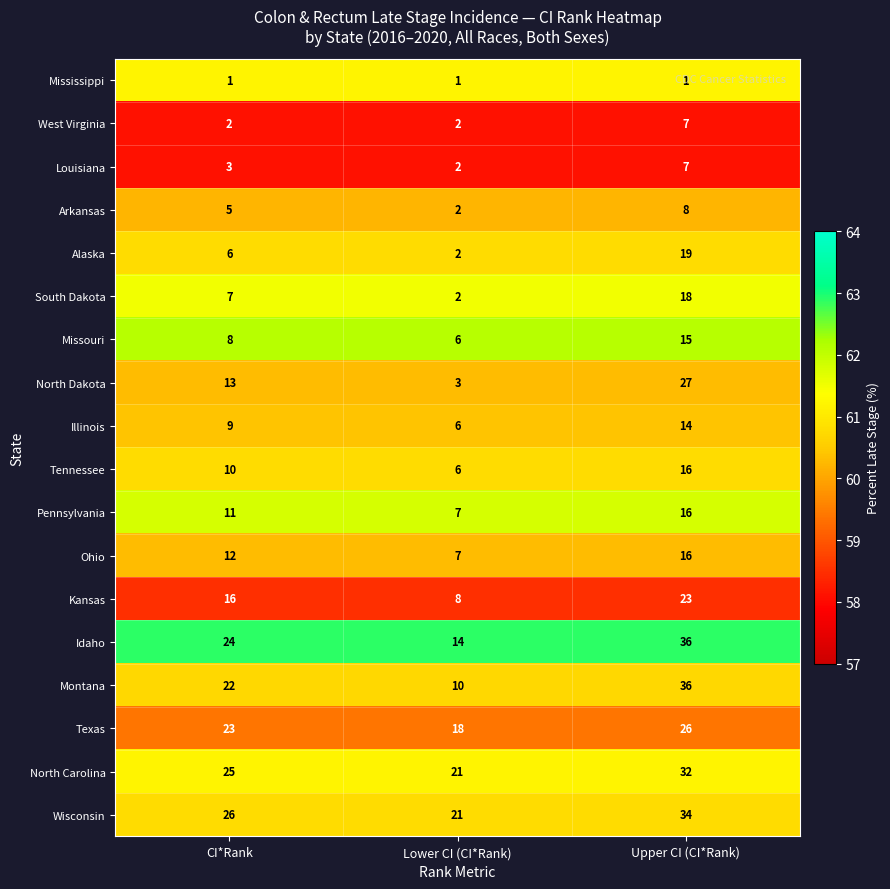

At which category does the chart reach its peak across all series?

Upper CI (CI*Rank)